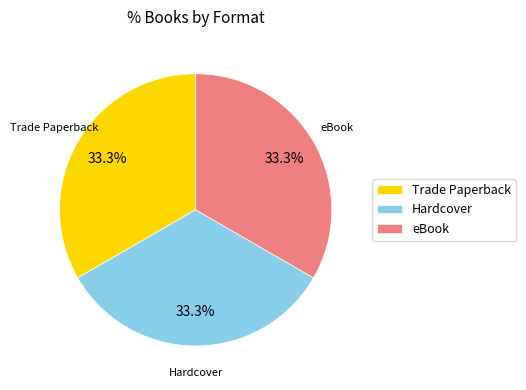

What is the total percentage of Hardcover and eBook?

66.7%